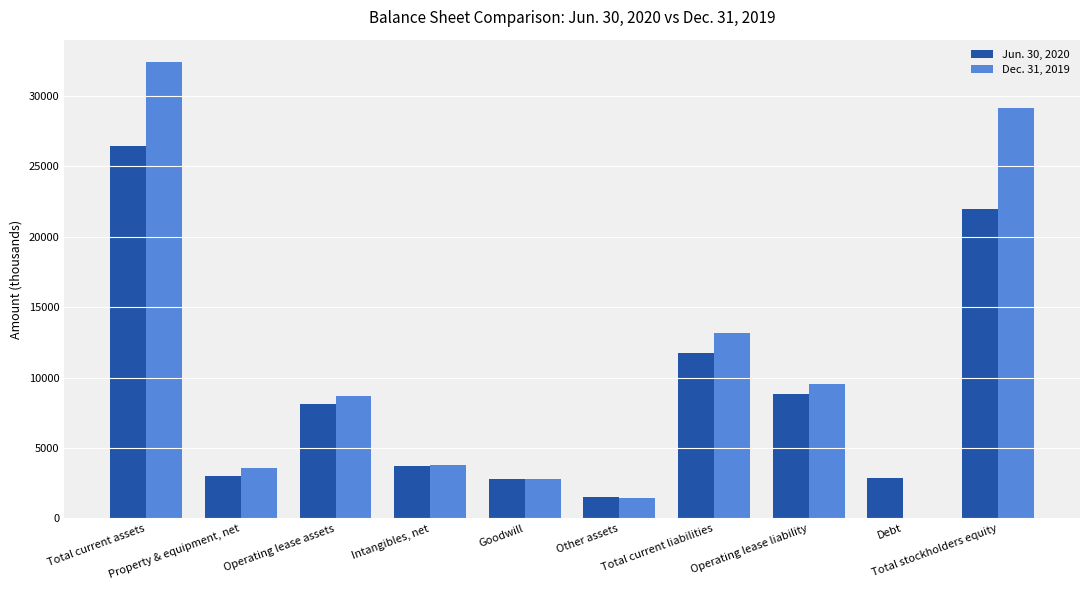

Does the chart contain stacked bars?

No